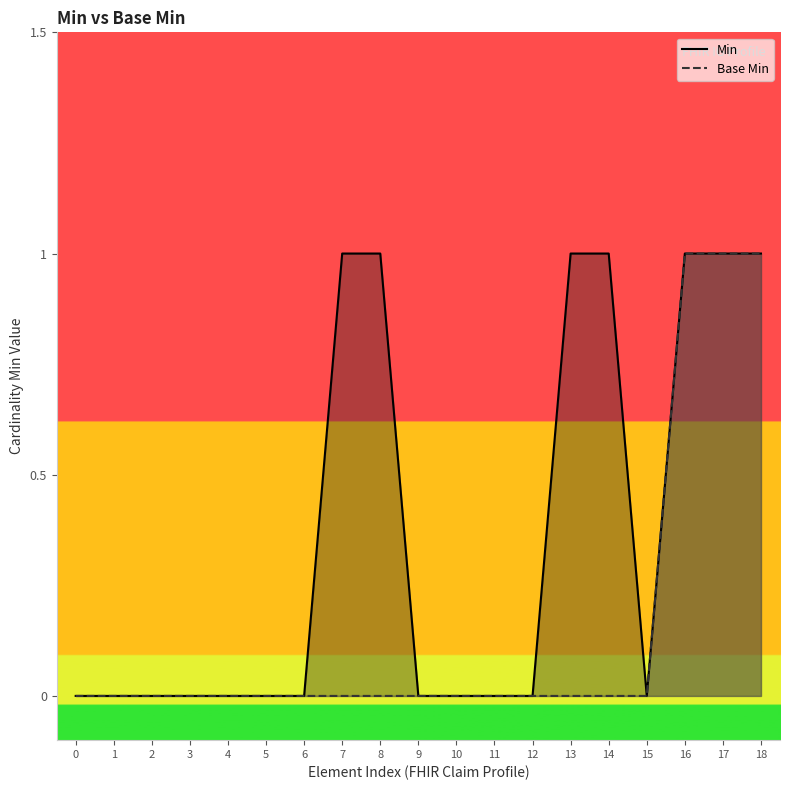

List the series in order of their overall mean, highest first.

Min, Base Min